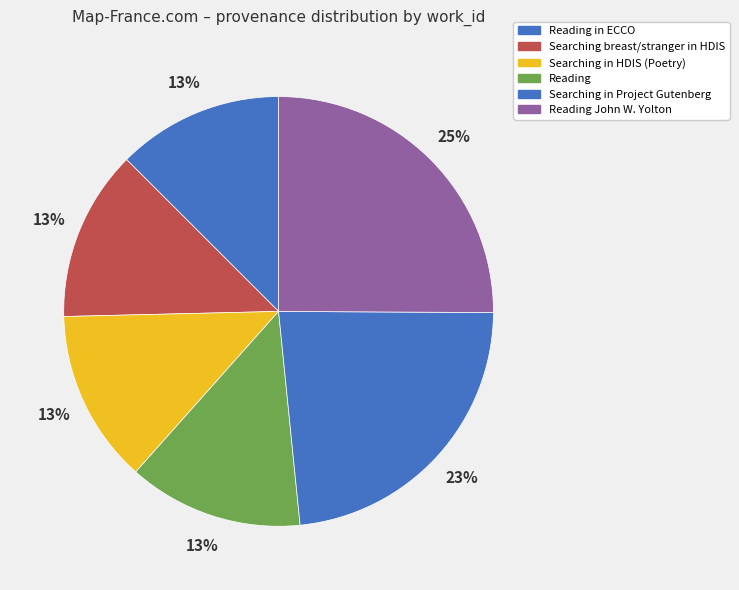

To the nearest percent, what is the average slice percentage?

17%